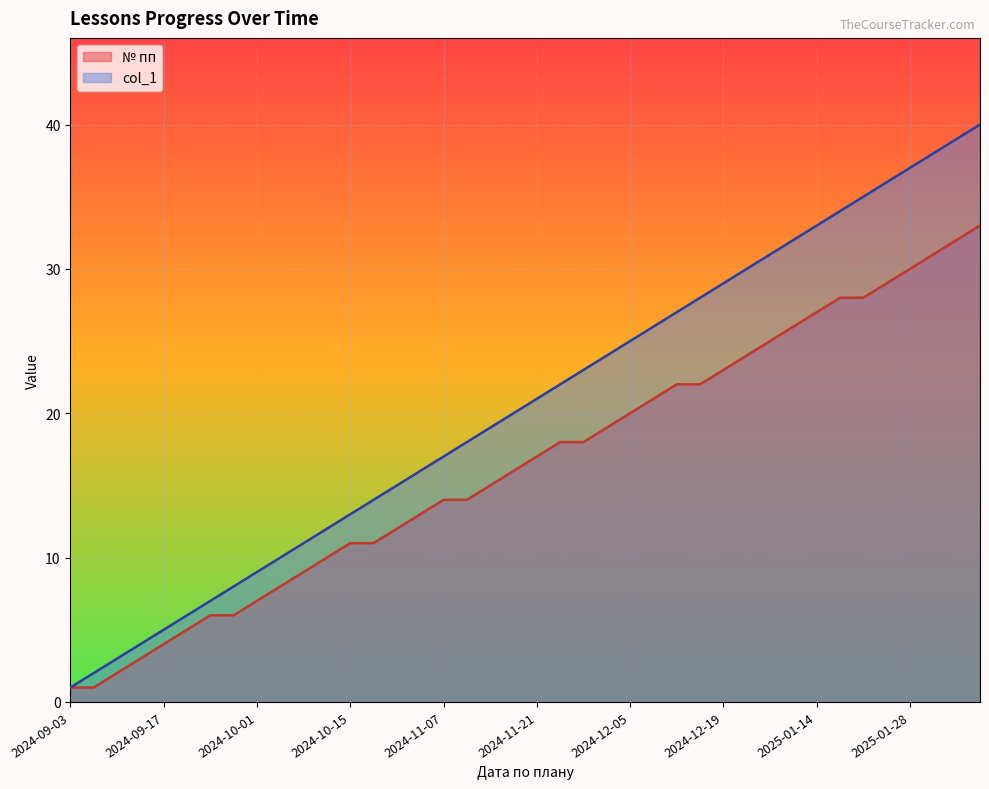

True or false: № пп has more than 1 interior local peaks.

False